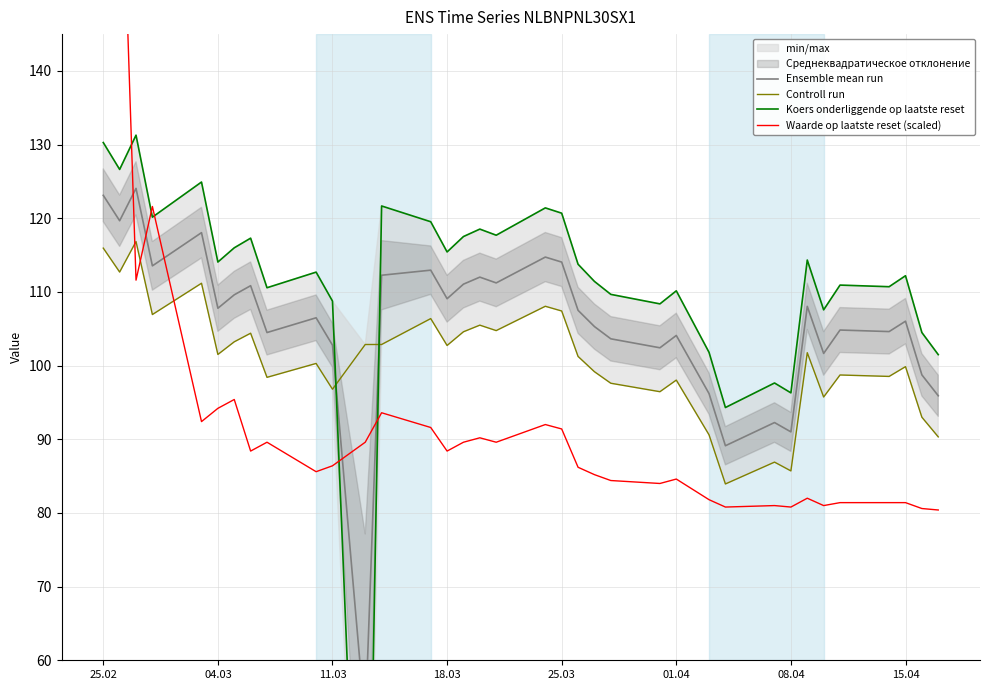

What is the sum of all Ensemble mean run values?

3800.6